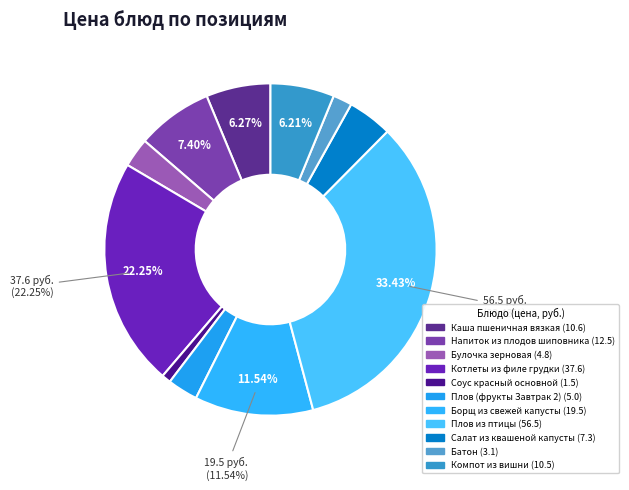

Is it true that Булочка зерновая is 3% of the pie?

True